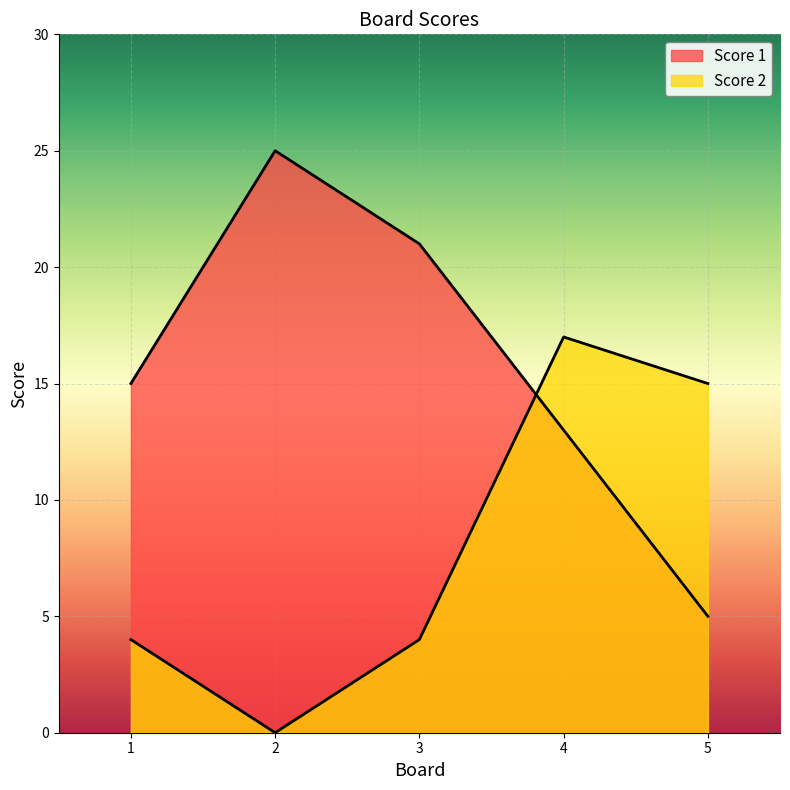

At 4, list the series in order from smallest to largest.

Score 1, Score 2